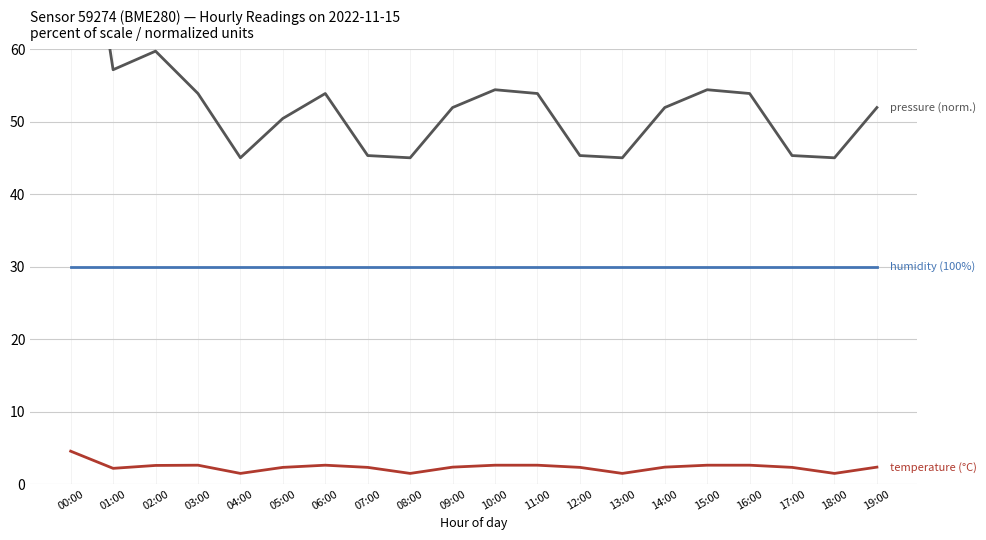

Read the pressure (Pa) value at 12:00.

45.3